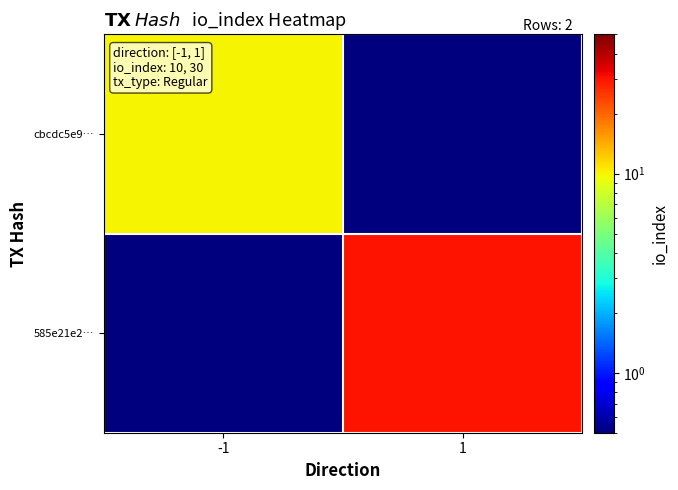

What is the greatest value displayed?

30.0